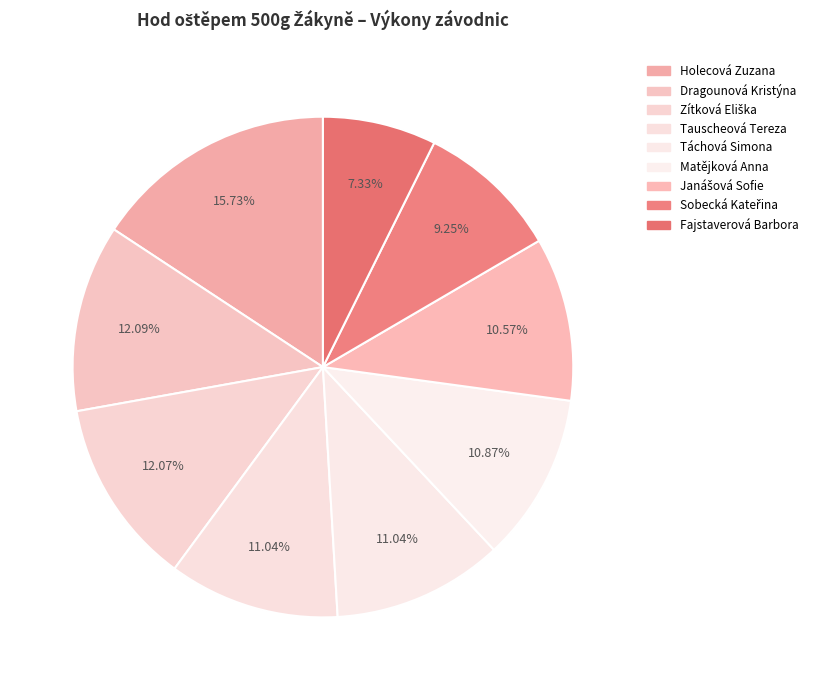

Does any single category account for the majority?

No